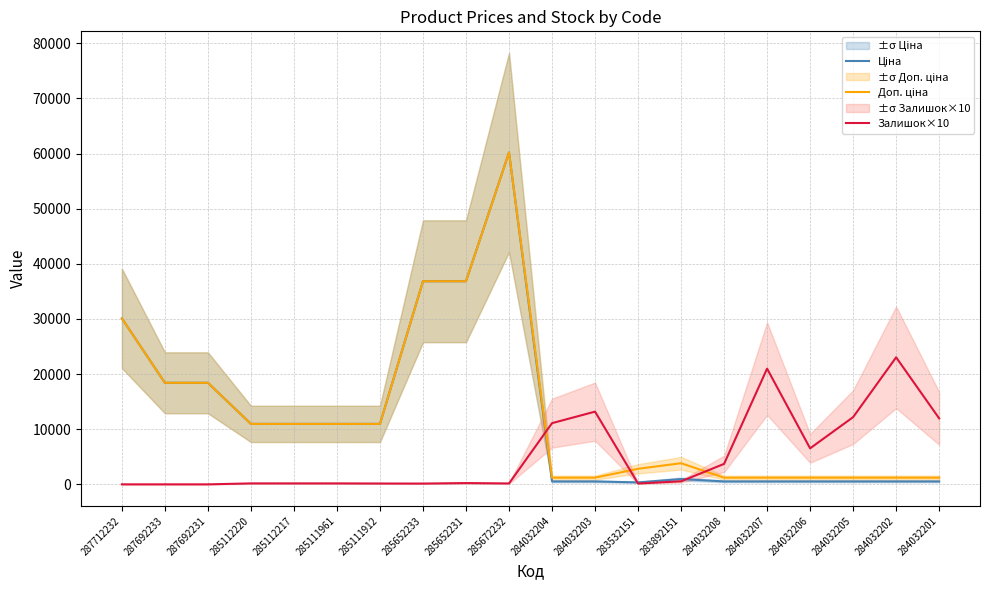

List the labels in order of Доп. ціна value, smallest first.

284032204, 284032203, 284032208, 284032207, 284032206, 284032205, 284032202, 284032201, 283532151, 283892151, 285112220, 285112217, 285111961, 285111912, 287692233, 287692231, 287712232, 285652233, 285652231, 285672232